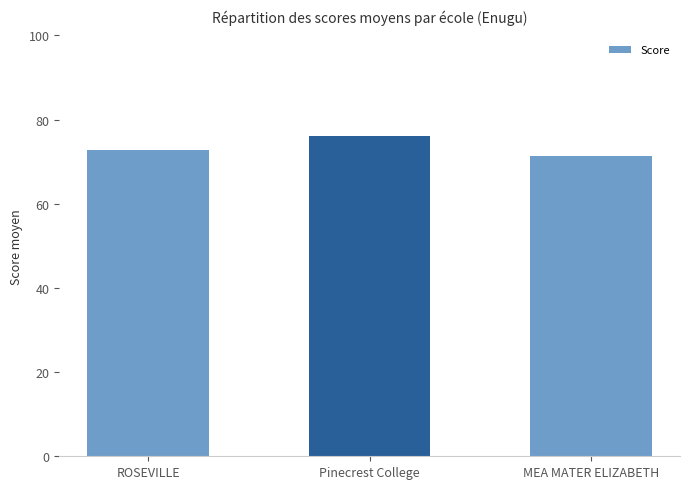

At which label does the data first exceed 72?

ROSEVILLE